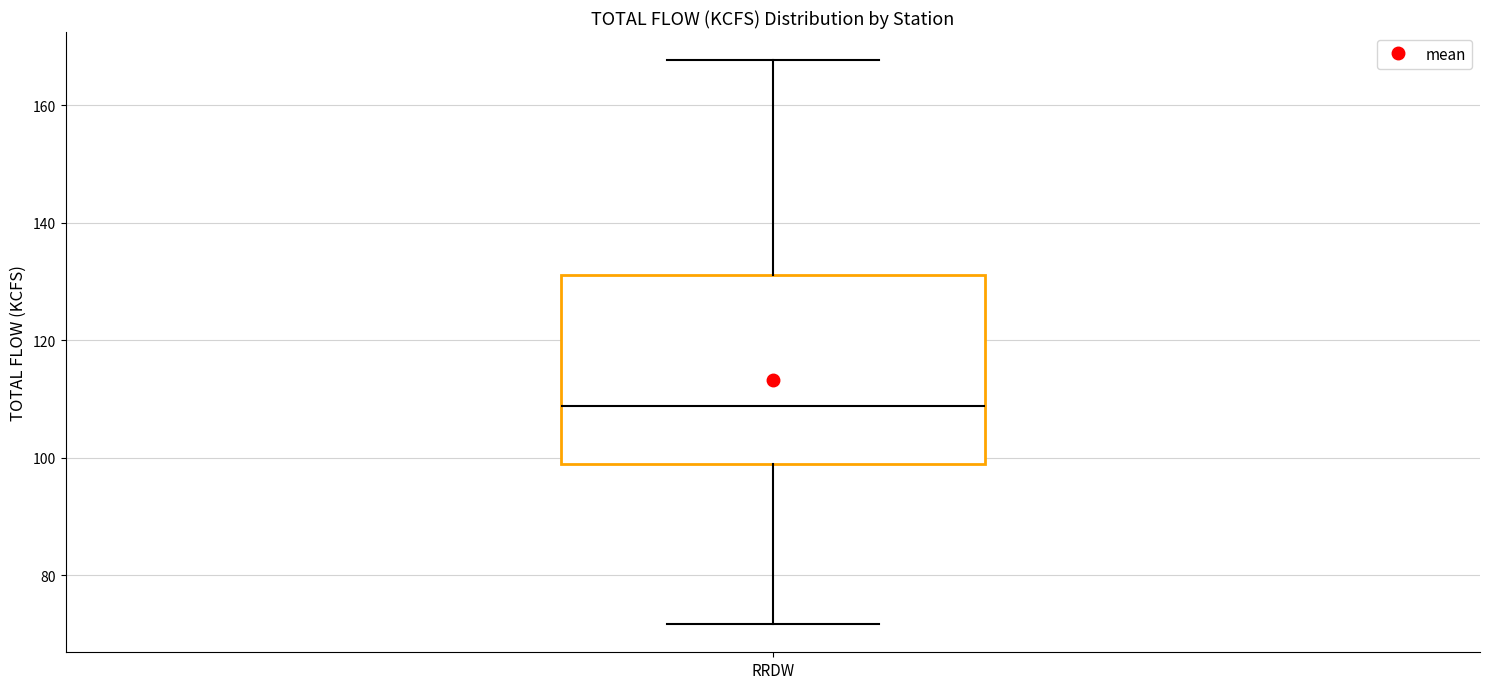

Transcribe this box plot: give where the median line is, the range the box spans, and where the two whiskers end, as read against the y-axis. The values are not printed on the chart, so give them approximately, as read against the axis.

median 108, box 98 to 132, whiskers 72 to 168